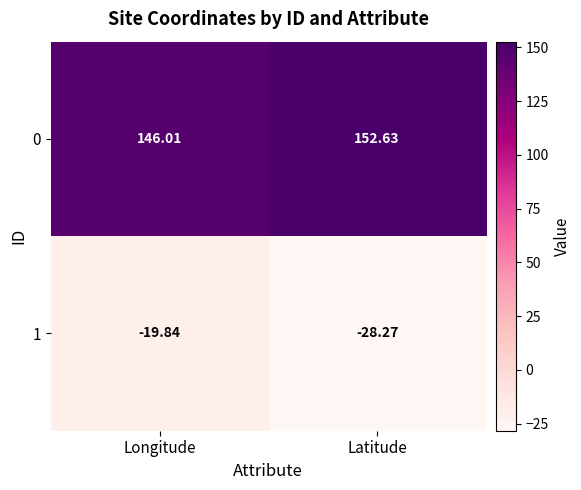

At which label is 1 closest to -24?

Longitude